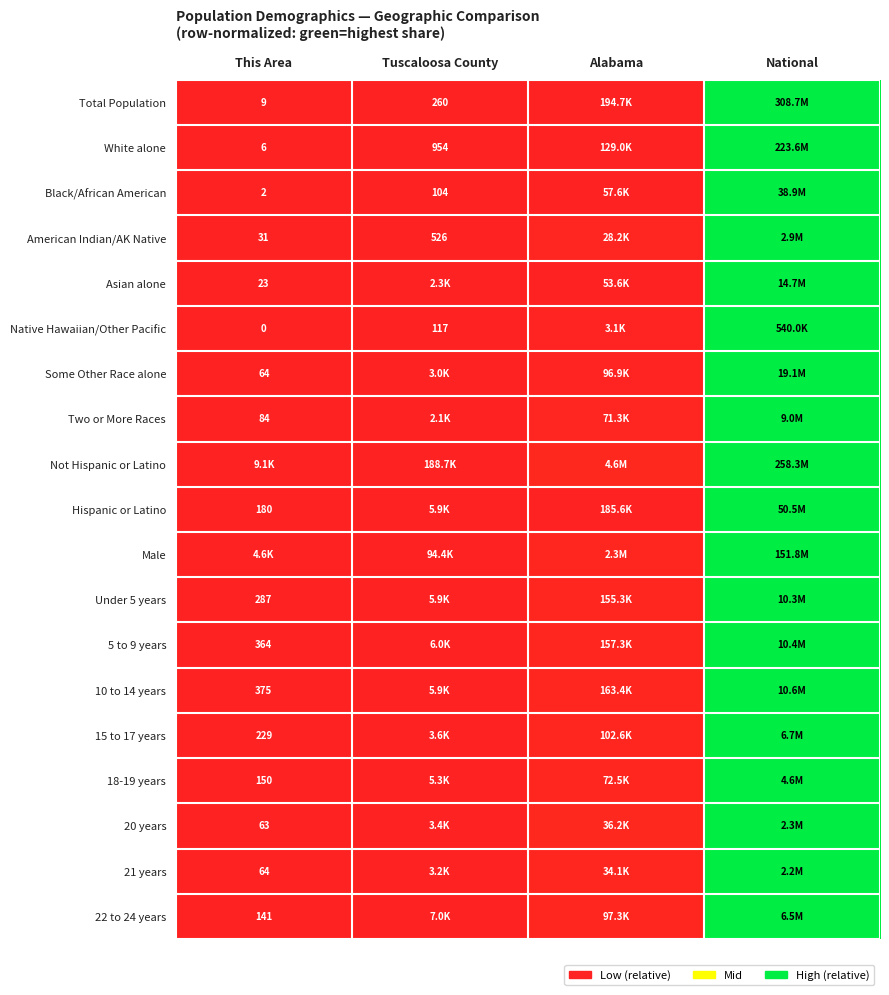

Rank the categories by 10 to 14 years value from lowest to highest.

This Area, Tuscaloosa County, Alabama, National